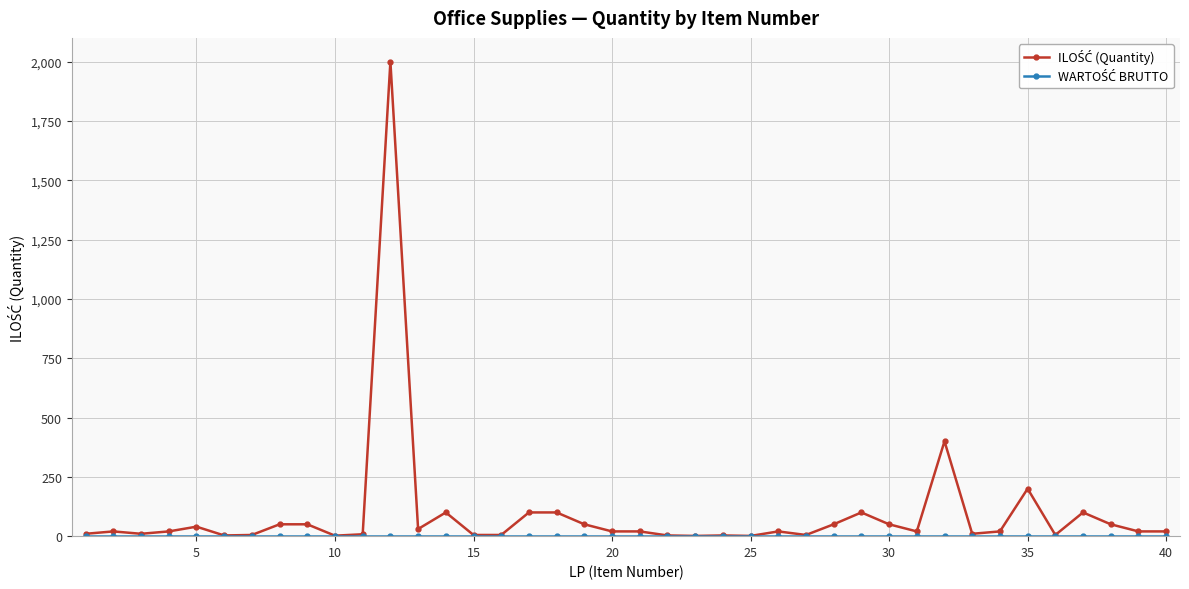

What is the greatest value displayed?

2000